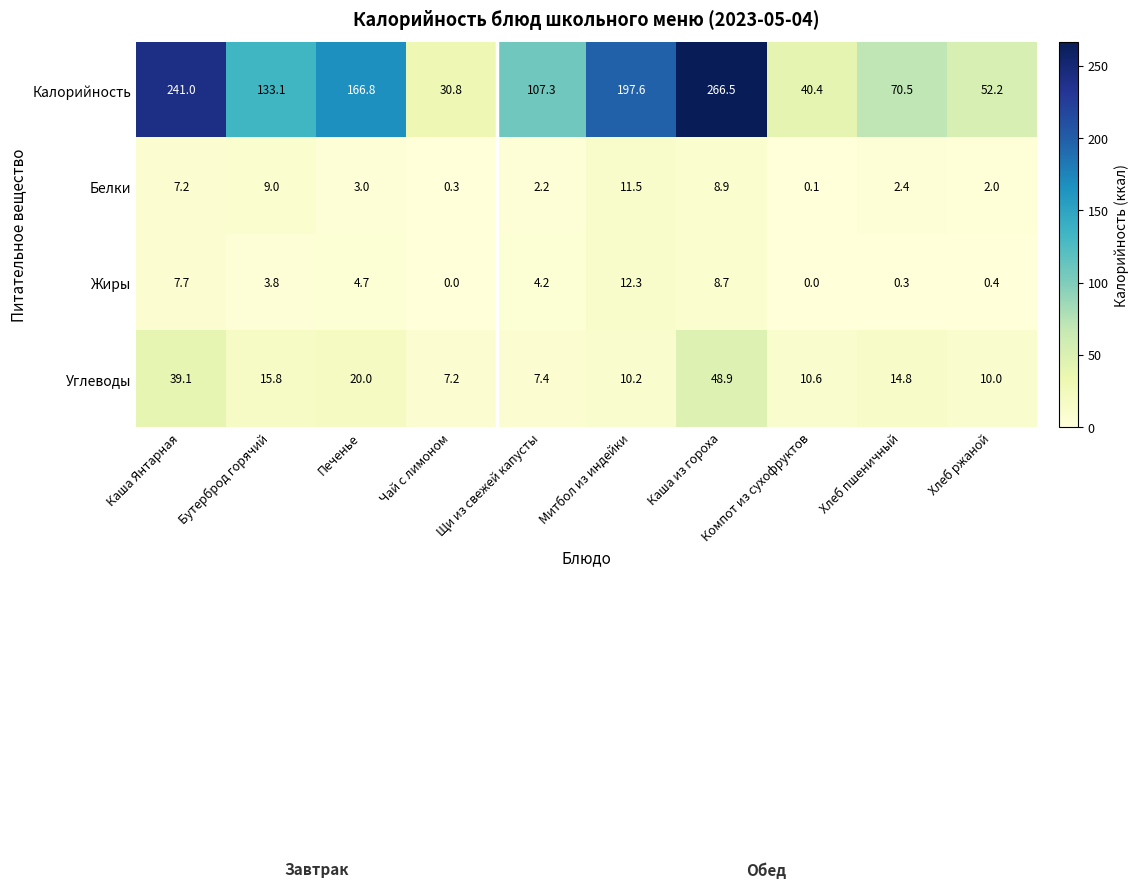

Where does the Жиры series first go above 4?

Каша Янтарная